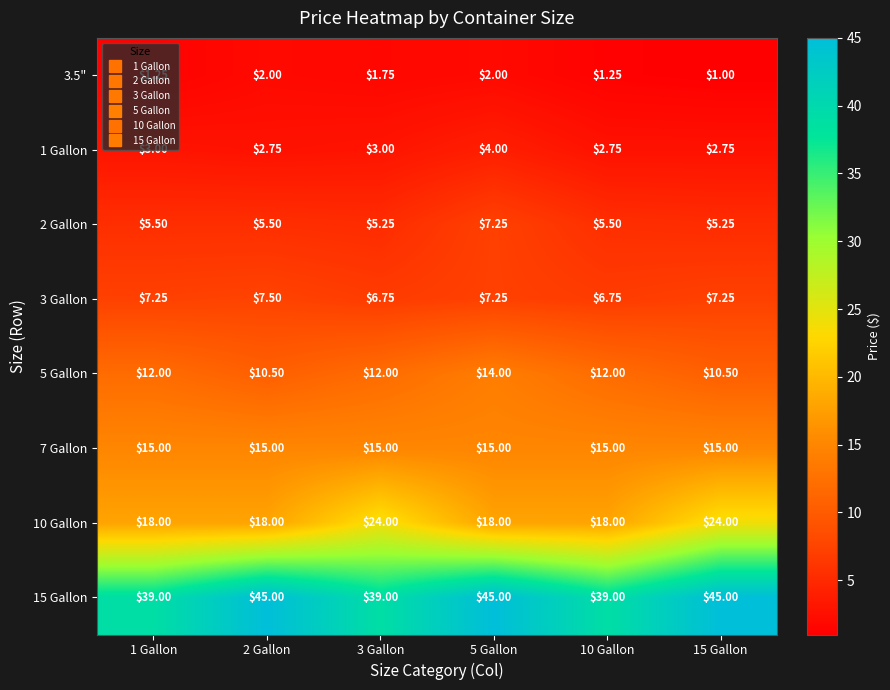

Is the value of 3 Gallon at 10 Gallon greater than the value of 1 Gallon at 1 Gallon?

Yes